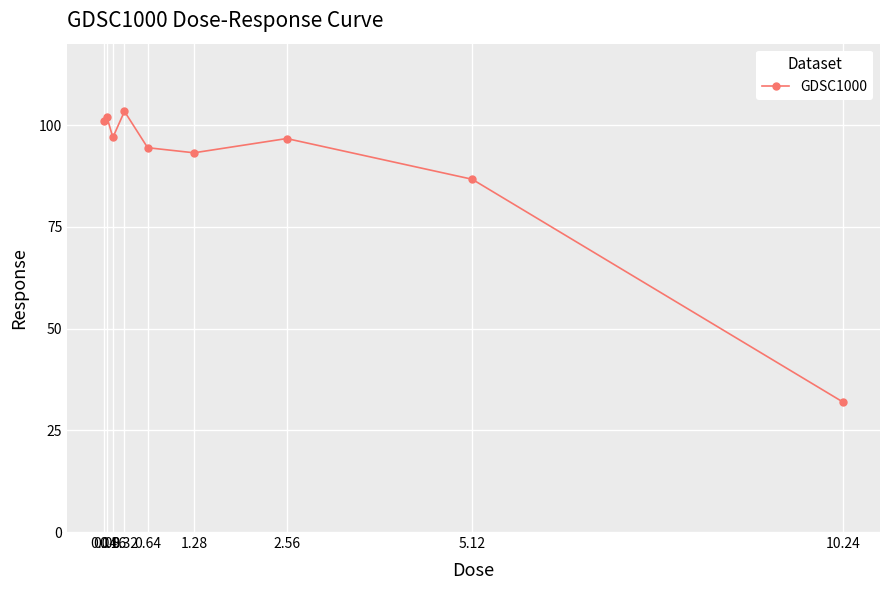

What is the sum of all values?

806.2